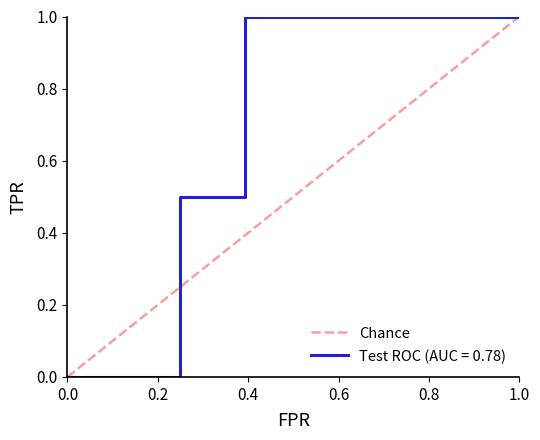

Is it true that the value at 1.0 is 0?

False